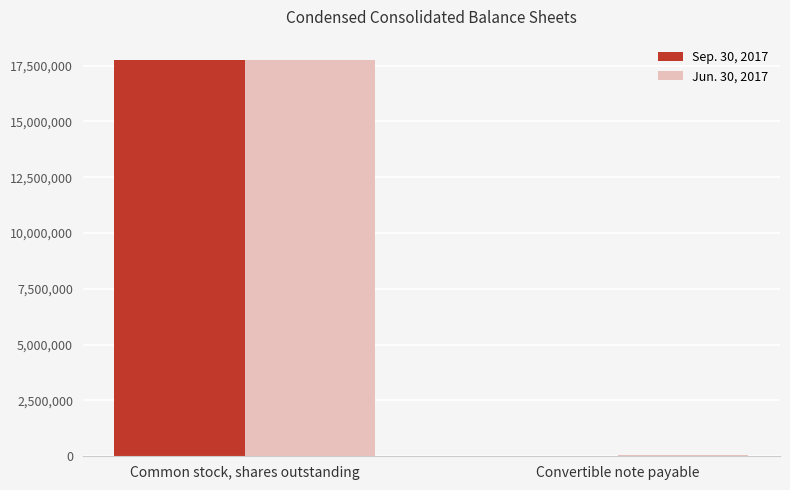

True or false: Sep. 30, 2017 has a value of 17776747 at Common stock, shares outstanding.

True